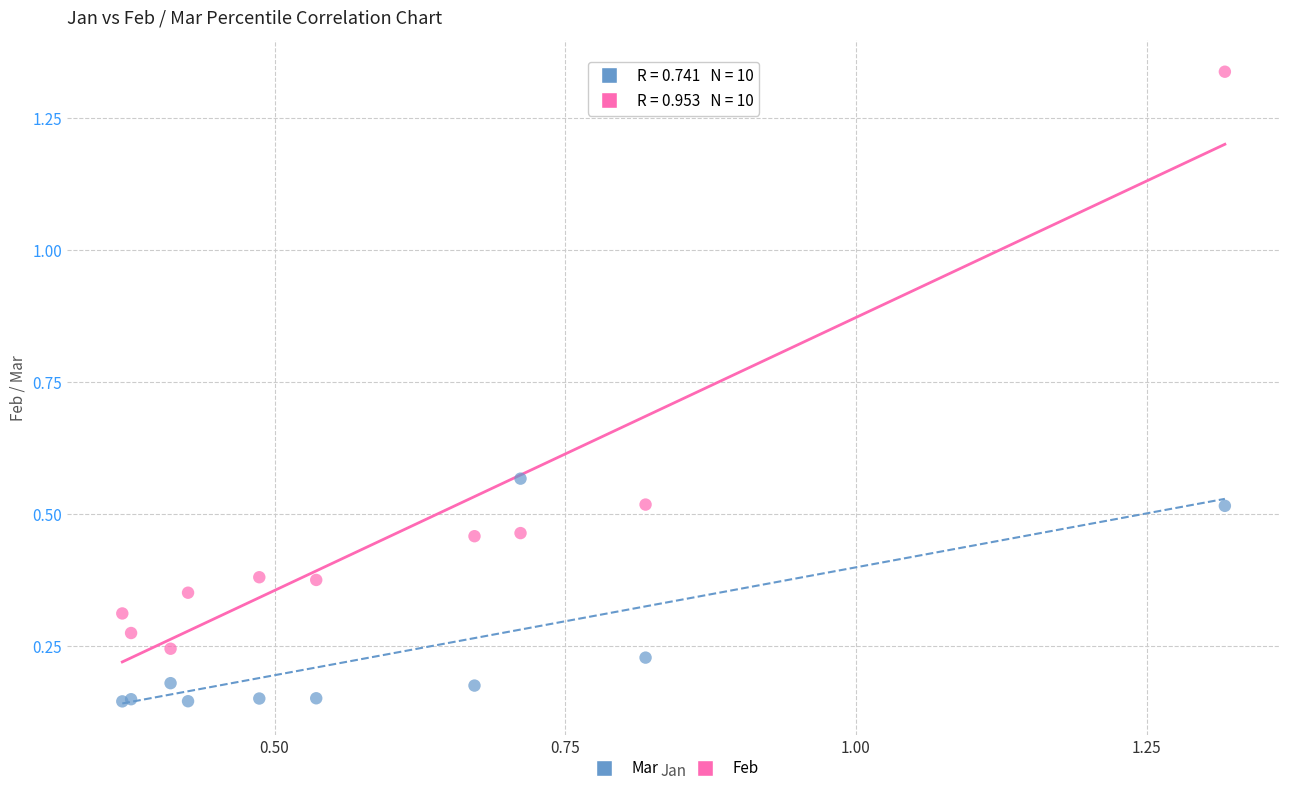

Which series has the widest spread of Y values?

Feb